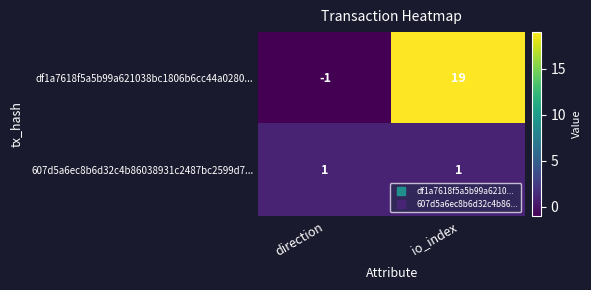

What is the difference between the df1a7618f5a5b99a621038bc1806b6cc44a0280... values at direction and io_index?

20